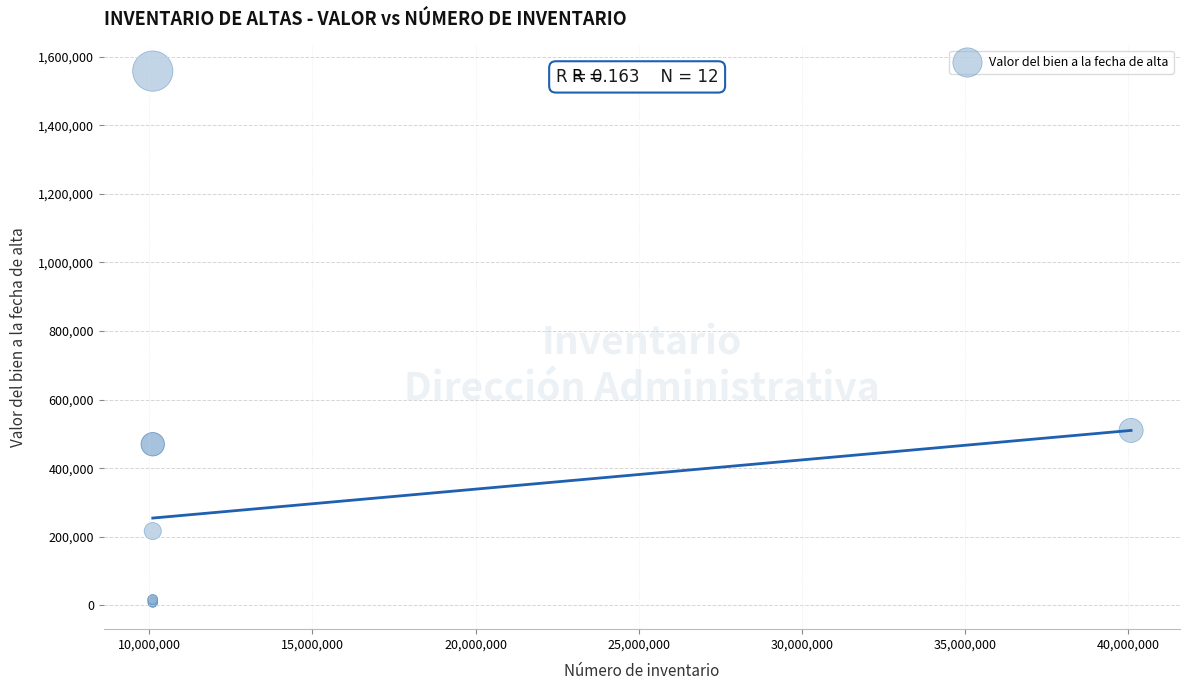

What Y value in the scatter plot is closest to 782966?

510249.2